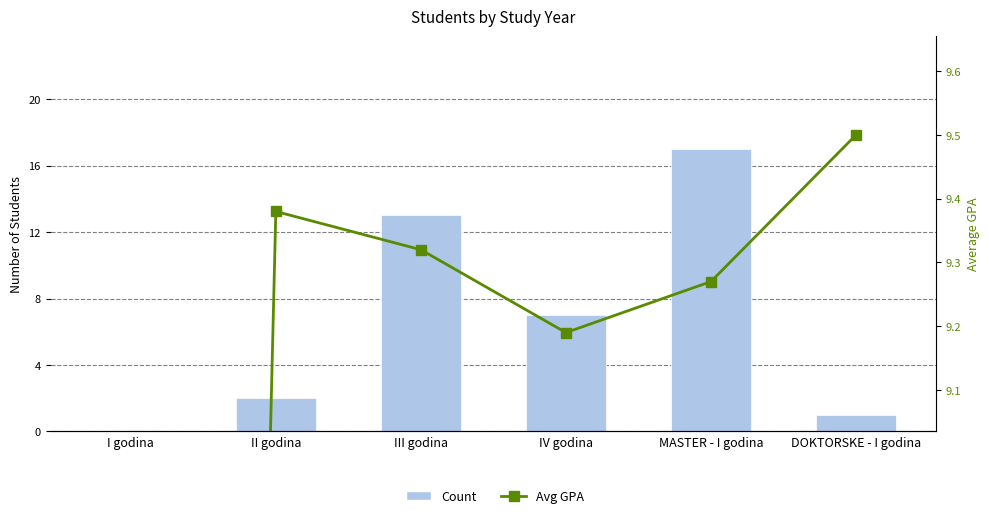

Rank the categories by Avg GPA value from highest to lowest.

DOKTORSKE - I godina, II godina, III godina, MASTER - I godina, IV godina, I godina